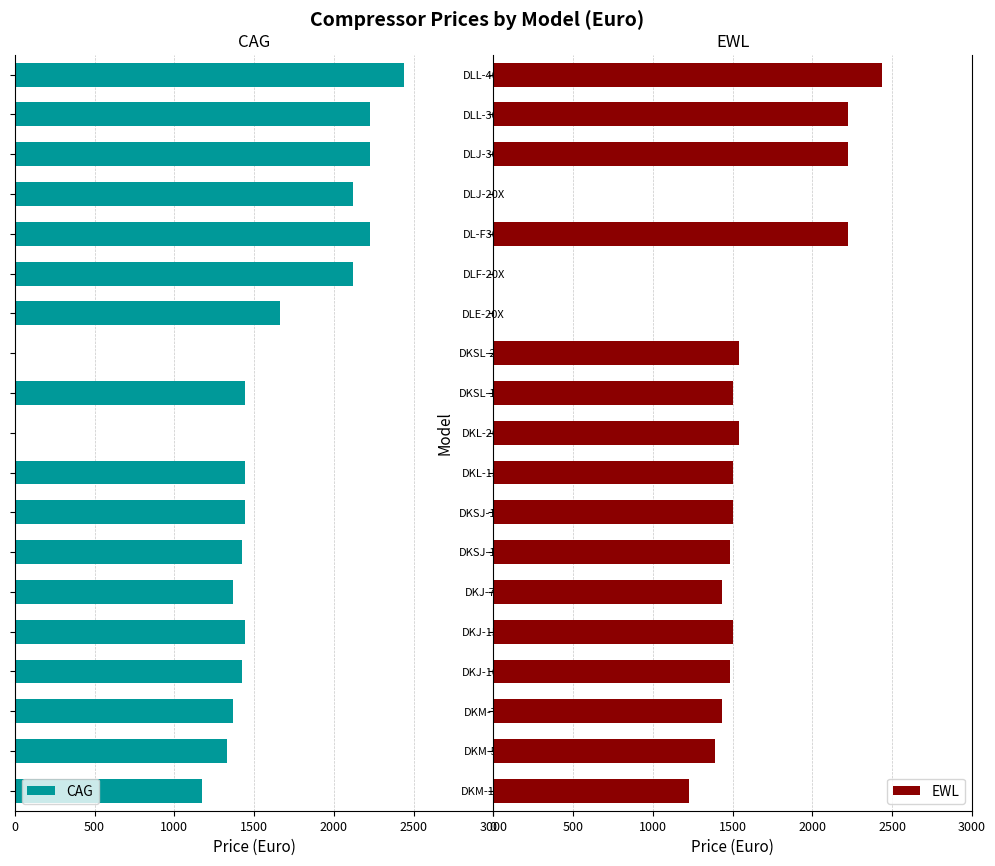

How many groups of bars are there?

19